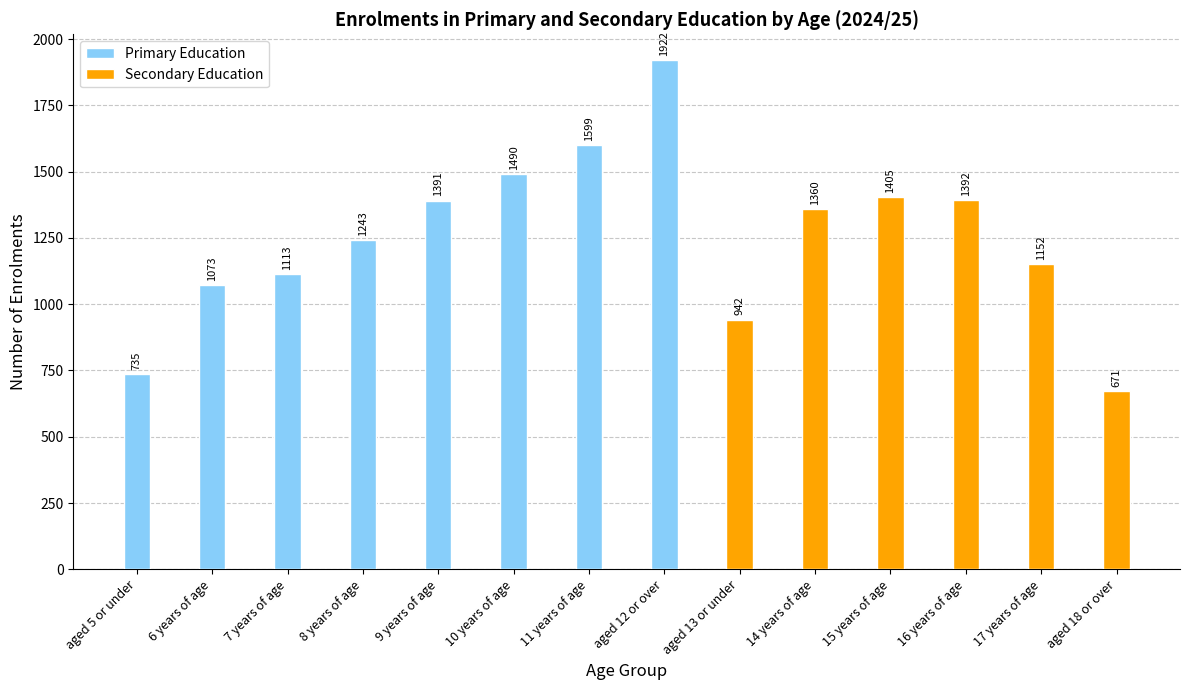

What is the lowest value of the Primary Education series?

735